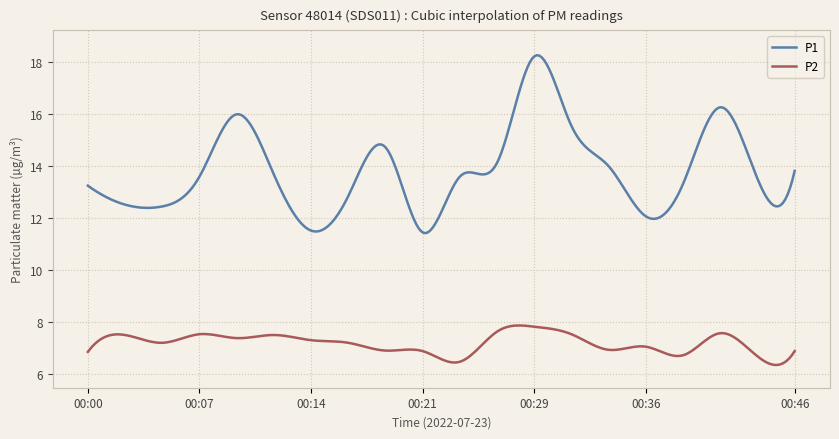

True or false: P2 and P1 intersect in this chart.

False